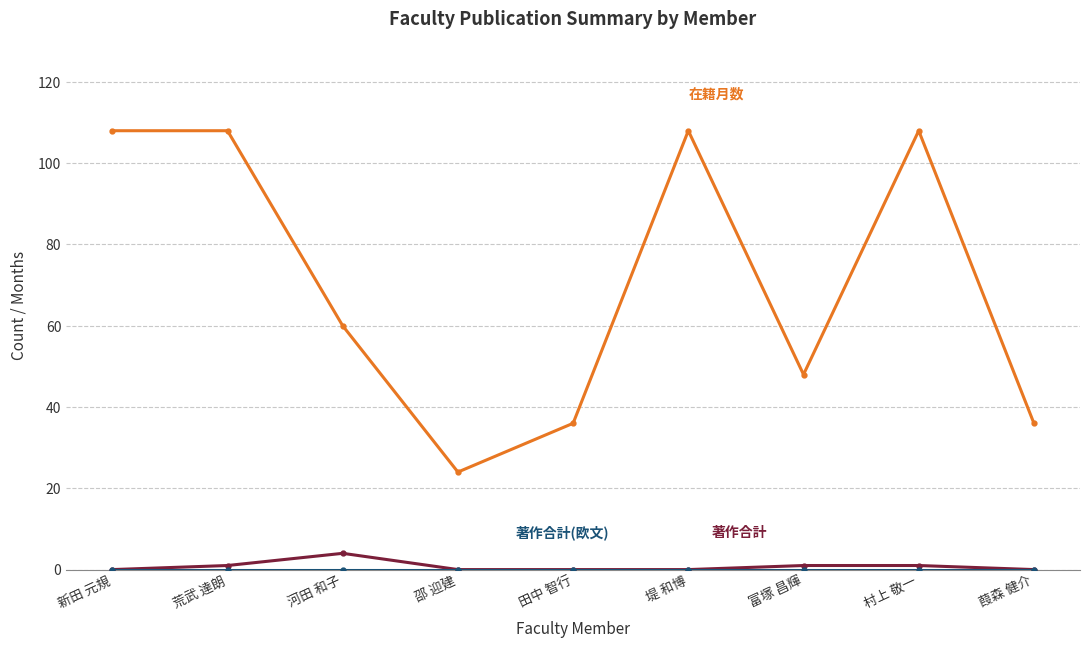

What is the label of the 5th point from the right?

田中 智行